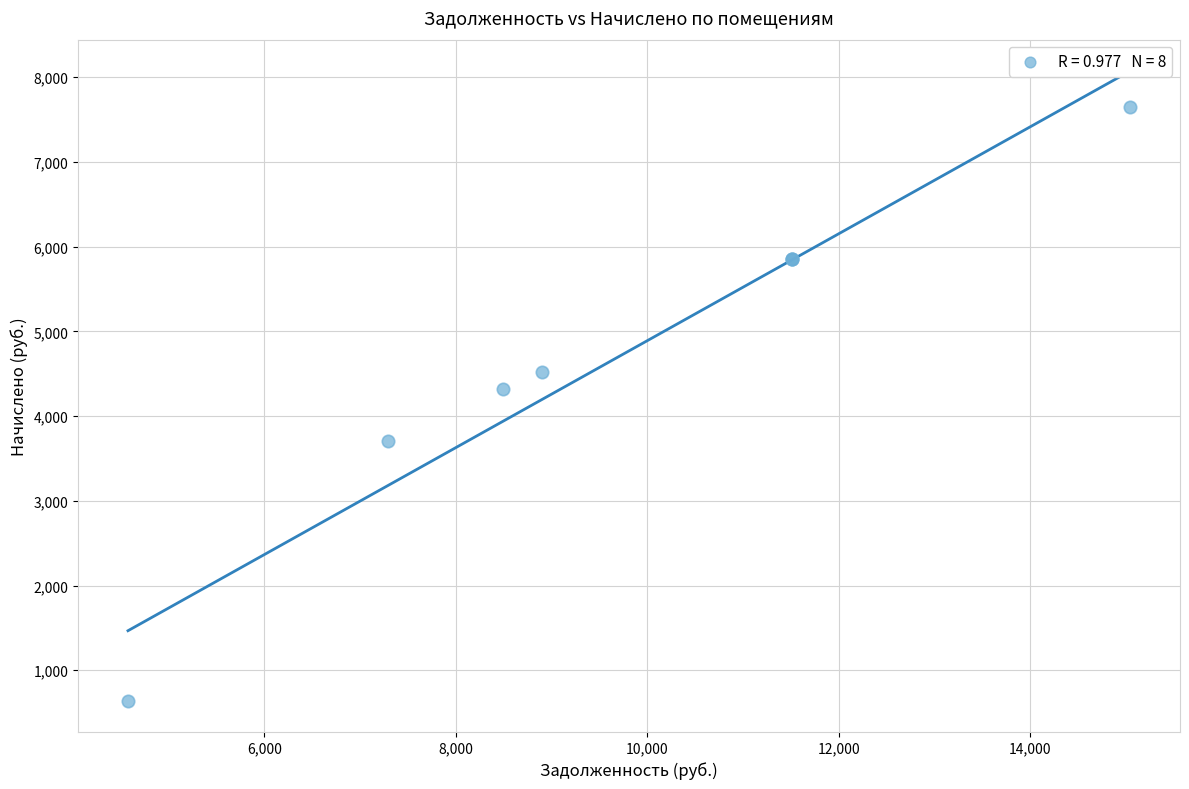

What Y value in the scatter plot is closest to 4143?

4313.4